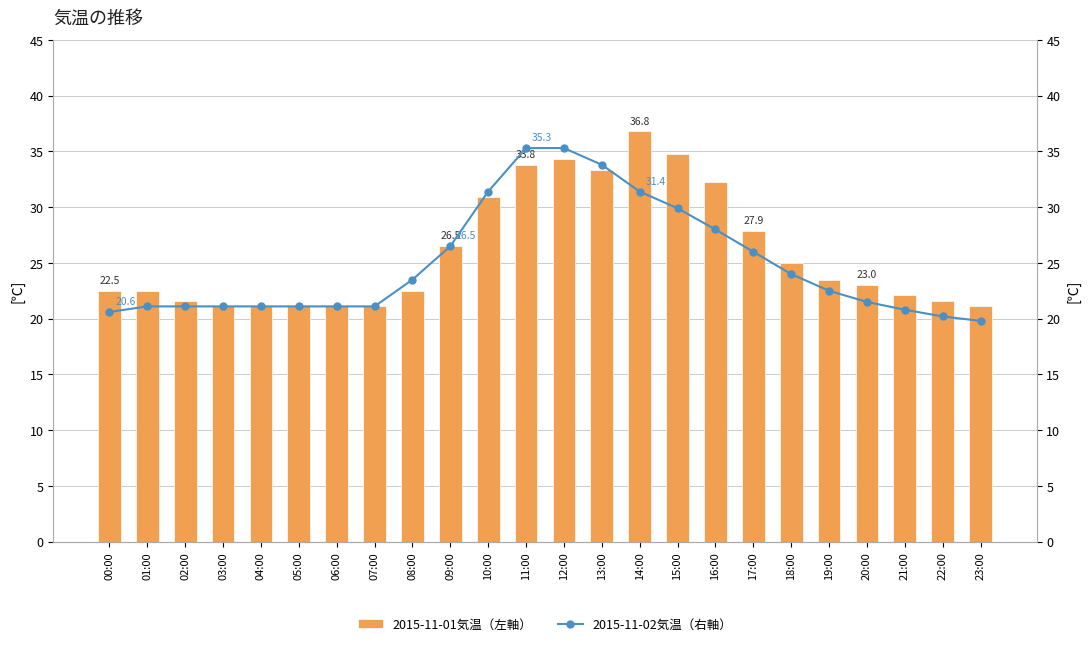

What is the value of the 2015-11-02気温（右軸） bar at the 23rd from the left?

20.2